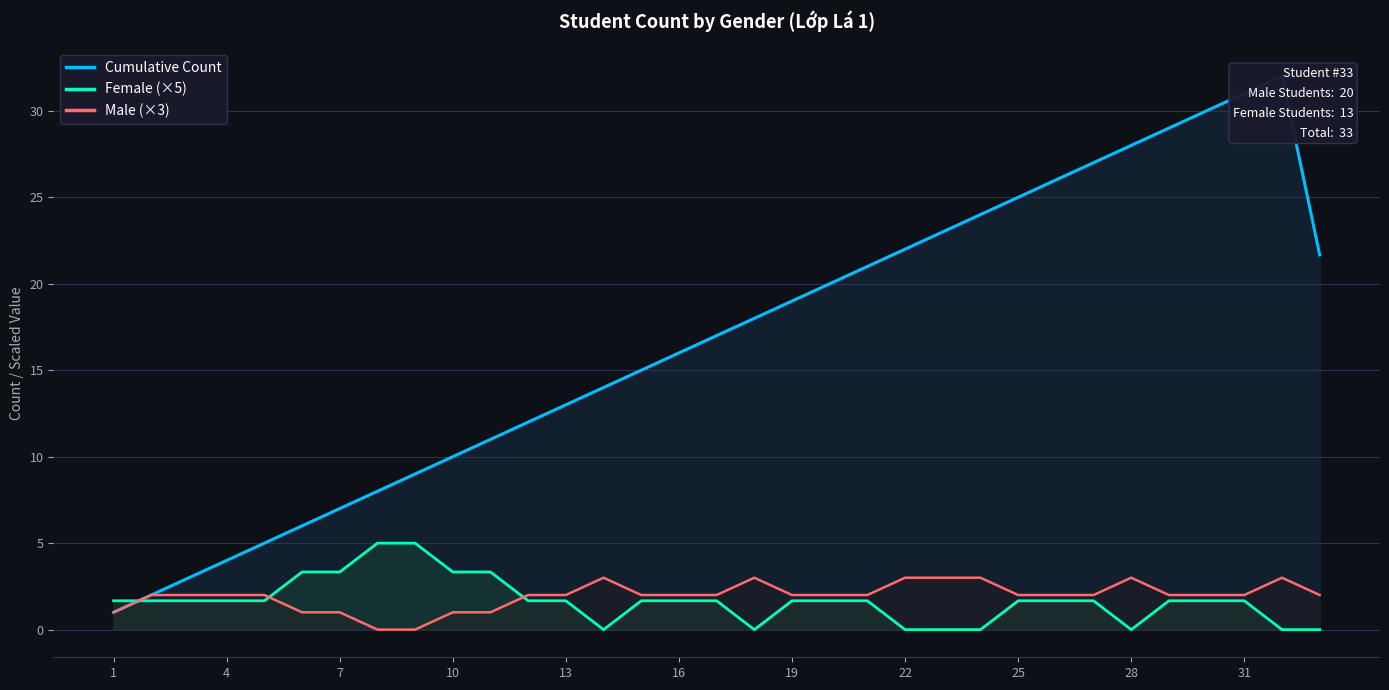

The Female (×5) series shows 2.4 at 29. True or false?

False